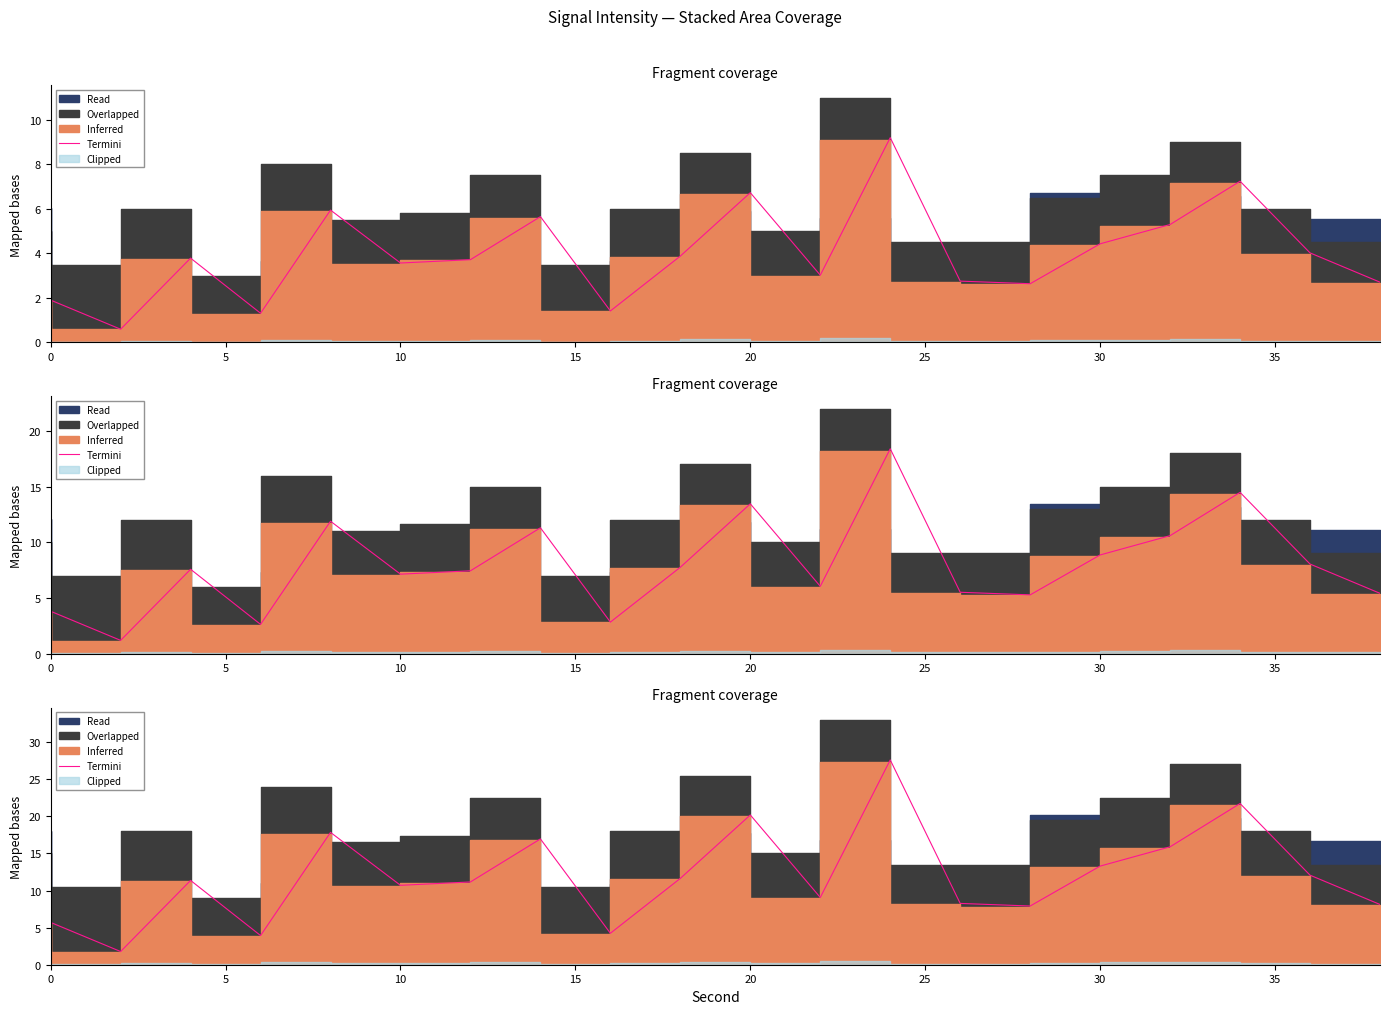

Does the chart have visible grid lines?

No